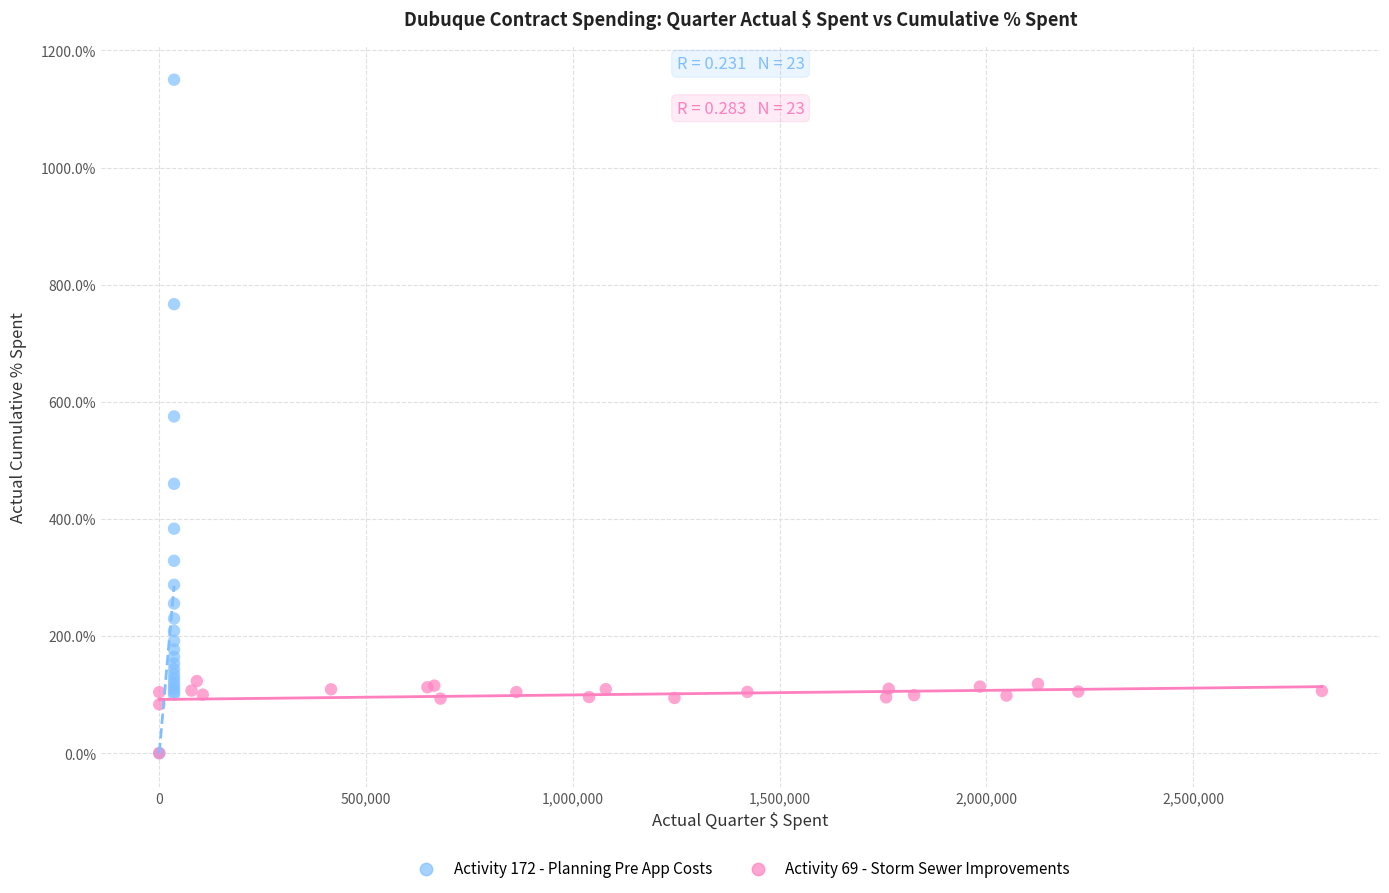

Which series has the widest spread of Y values?

Activity 172 - Planning Pre App Costs